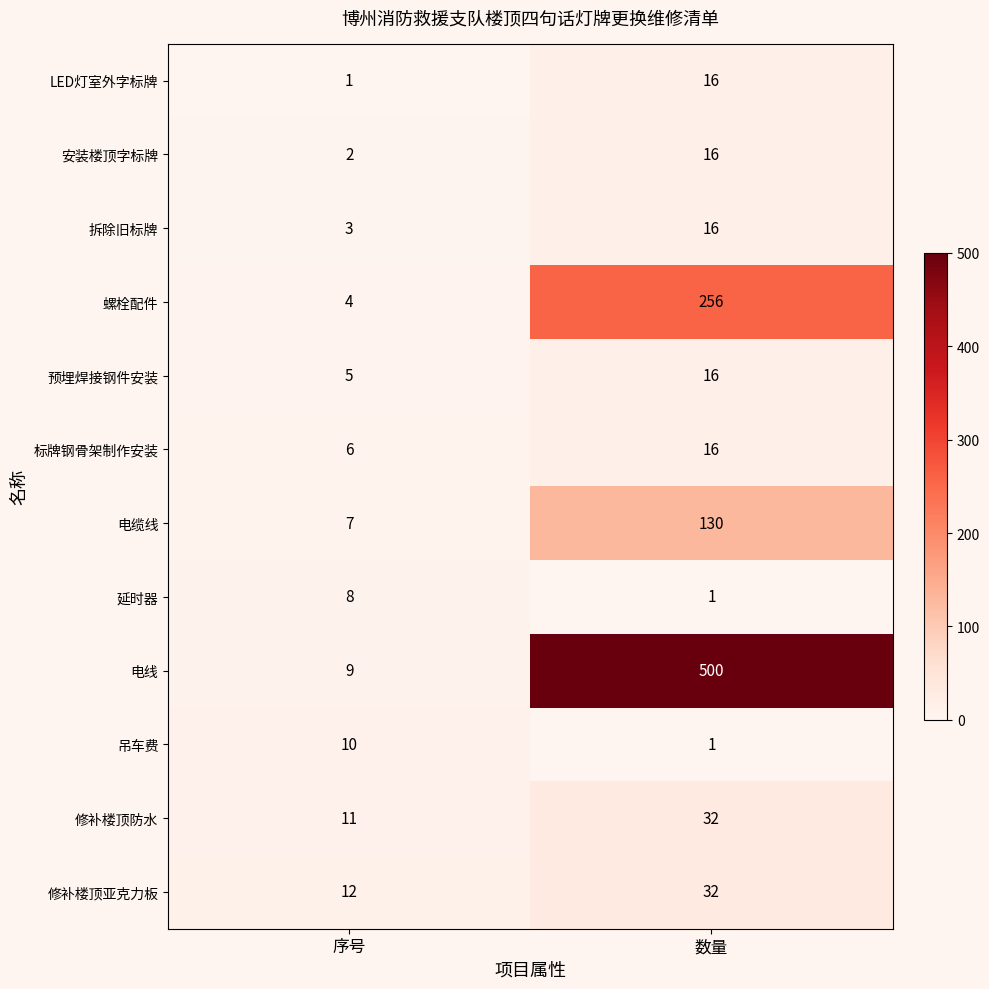

Is it true that 电线 equals 14 at 序号?

False